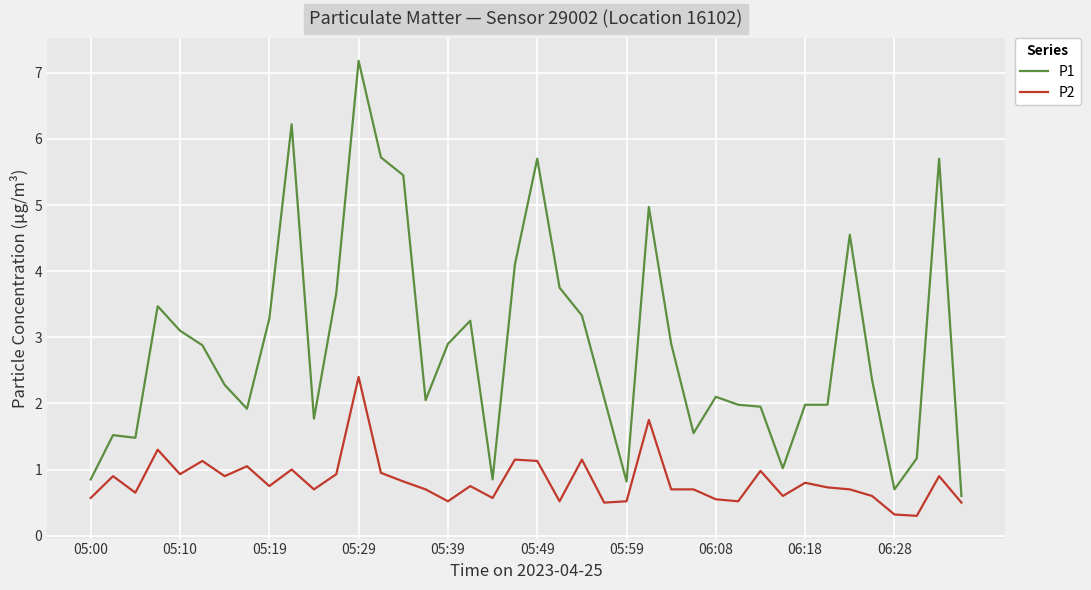

How many lines are shown in the chart?

2